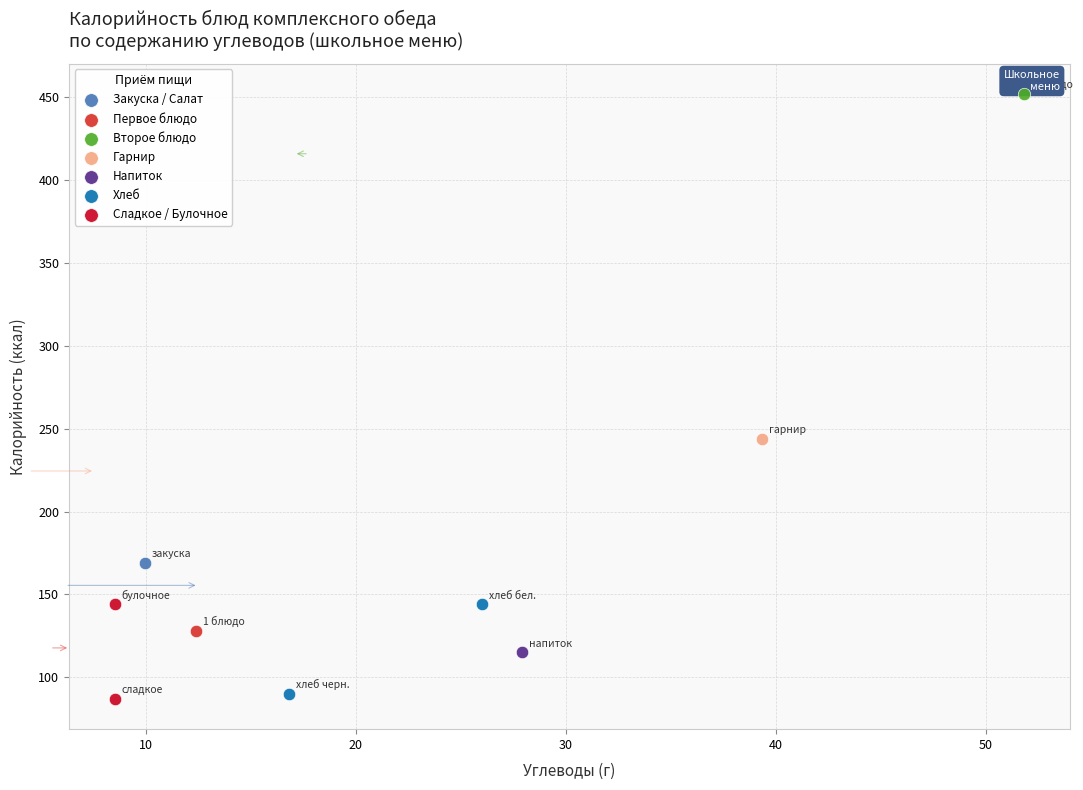

What are all the series names shown in the legend?

Закуска / Салат, Первое блюдо, Второе блюдо, Гарнир, Напиток, Хлеб, Сладкое / Булочное